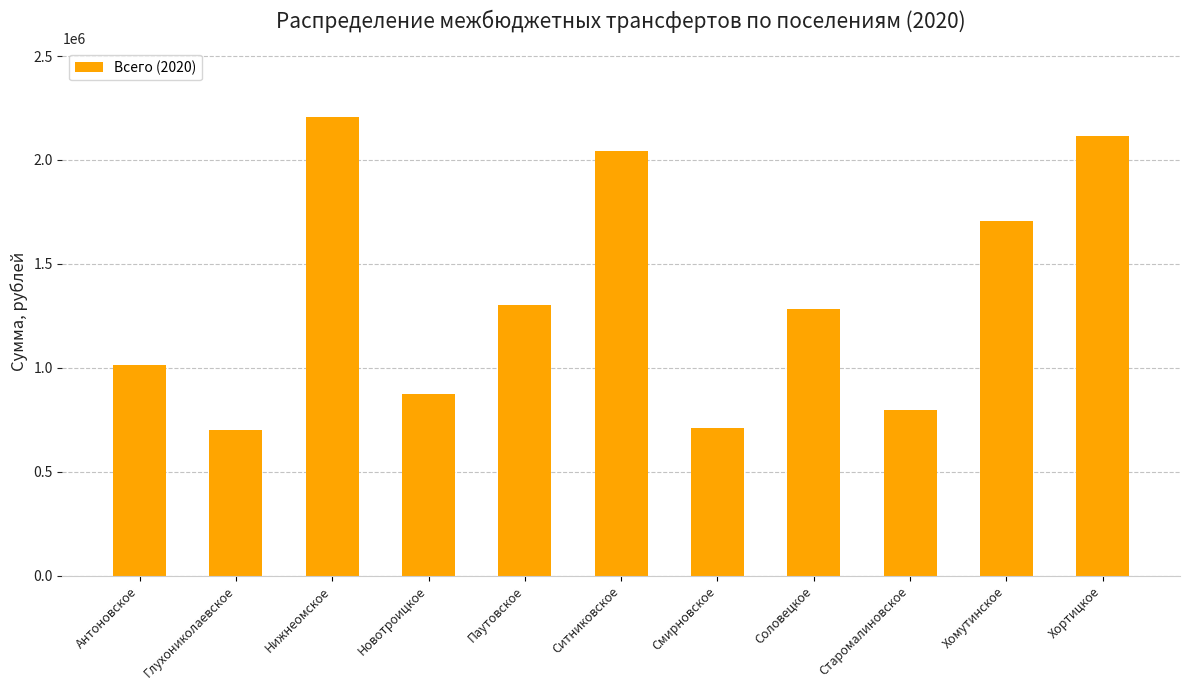

How many data points are less than 1280549?

5